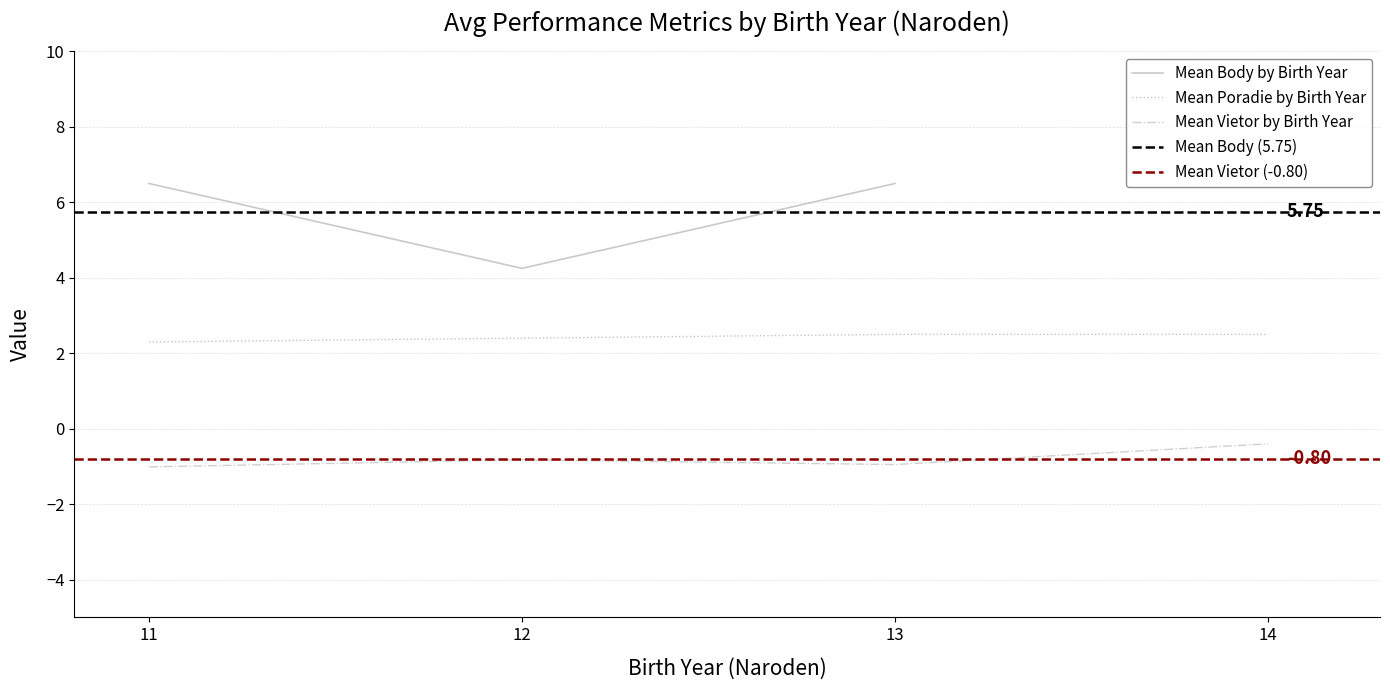

Which category has the highest value across all series?

11